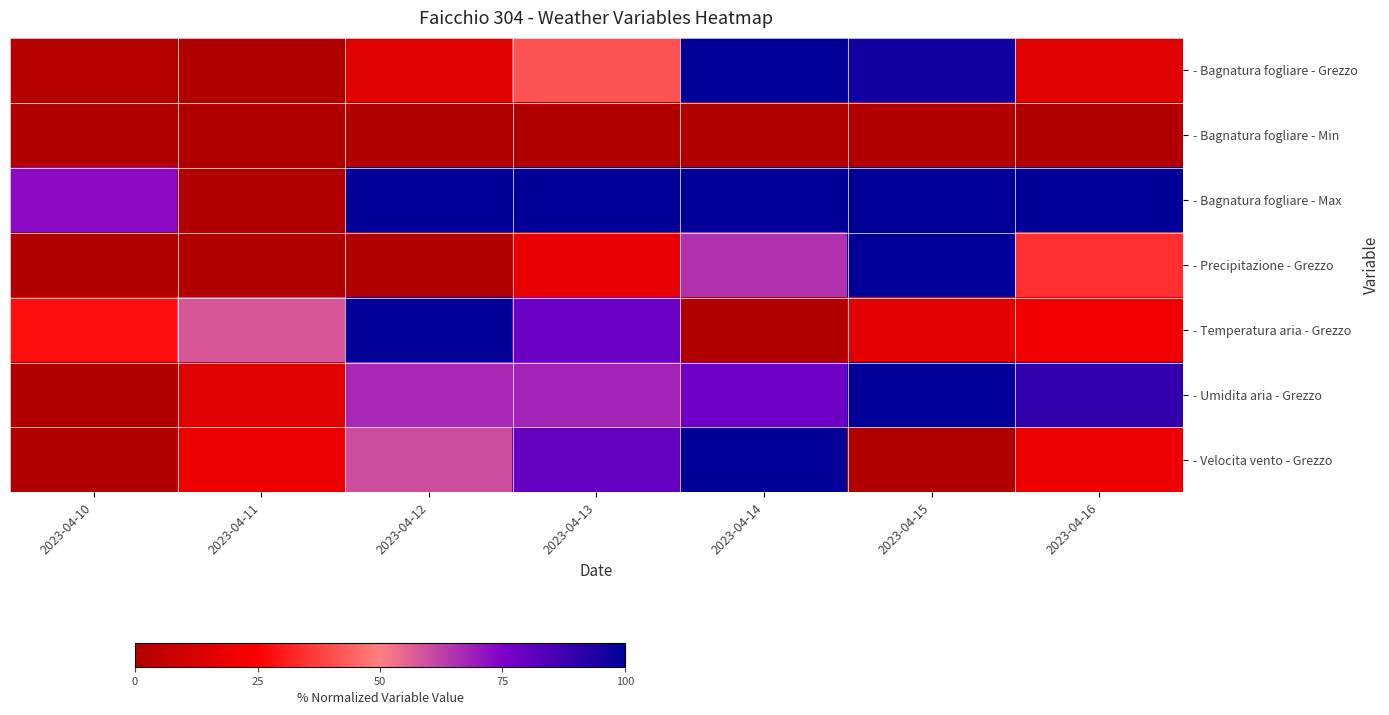

Count the number of categories in the chart.

7